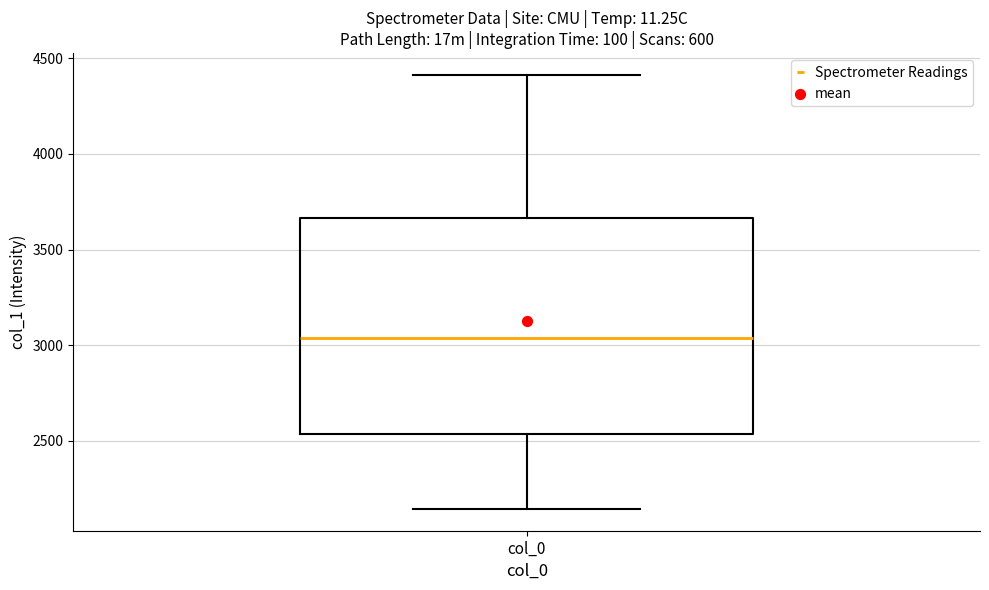

Transcribe this box plot: give where the median line is, the range the box spans, and where the two whiskers end, as read against the y-axis. The values are not printed on the chart, so give them approximately, as read against the axis.

median 3050, box 2550 to 3650, whiskers 2150 to 4400